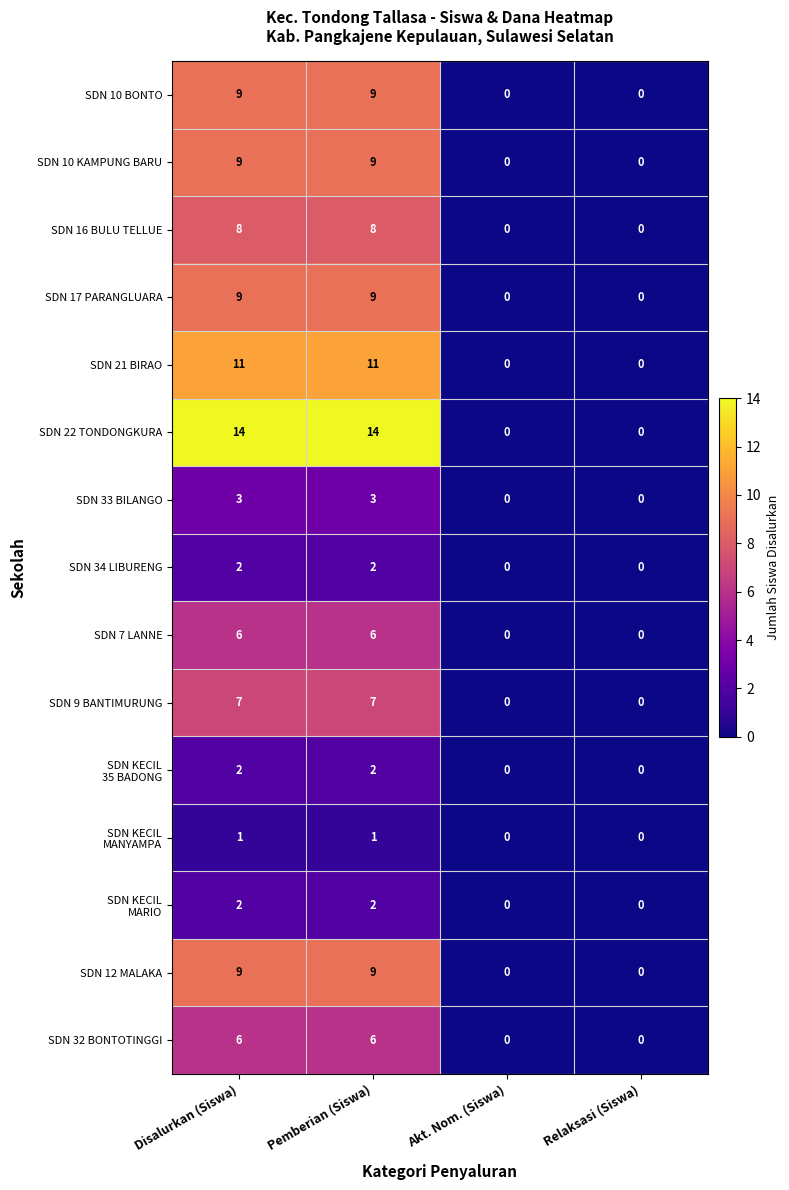

What is the total value across all series at Pemberian (Siswa)?

98